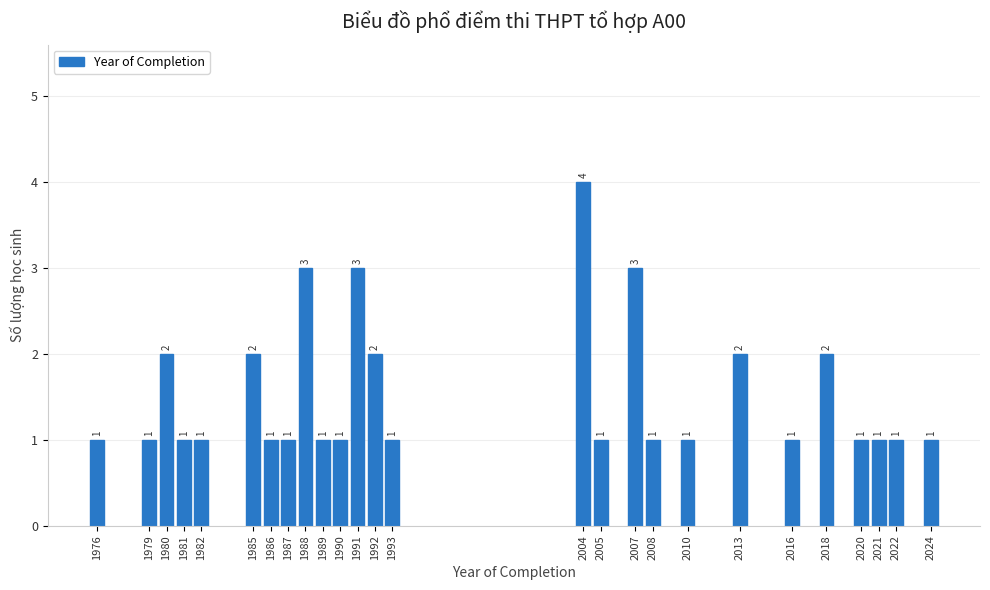

Reading left to right, extract all data points from this chart.

1	1	2	1	1	2	1	1	3	1	1	3	2	1	4	1	3	1	1	2	1	2	1	1	1	1